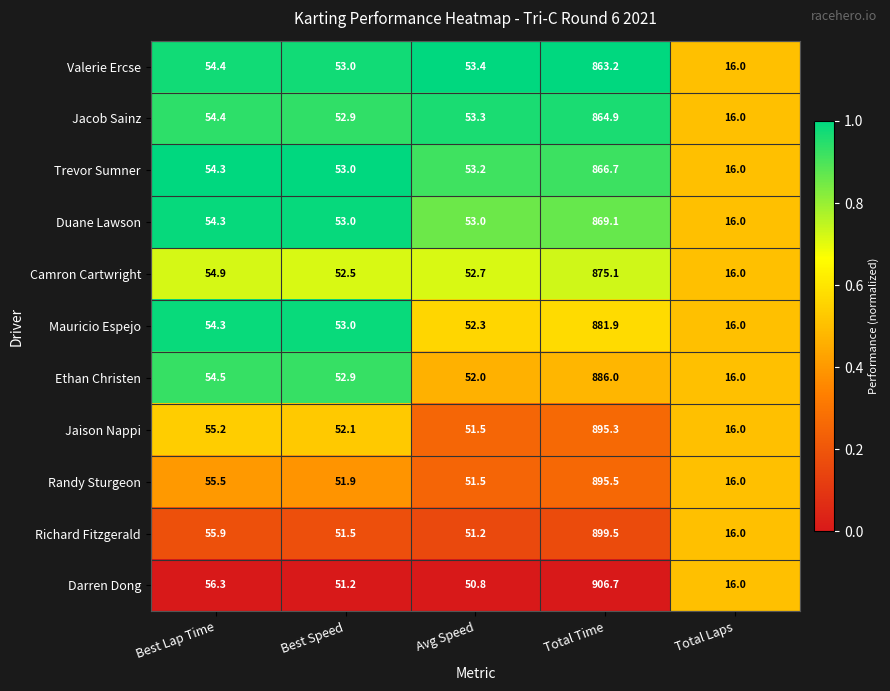

What is the sum of the Trevor Sumner values at Best Lap Time and Total Time?

921.0